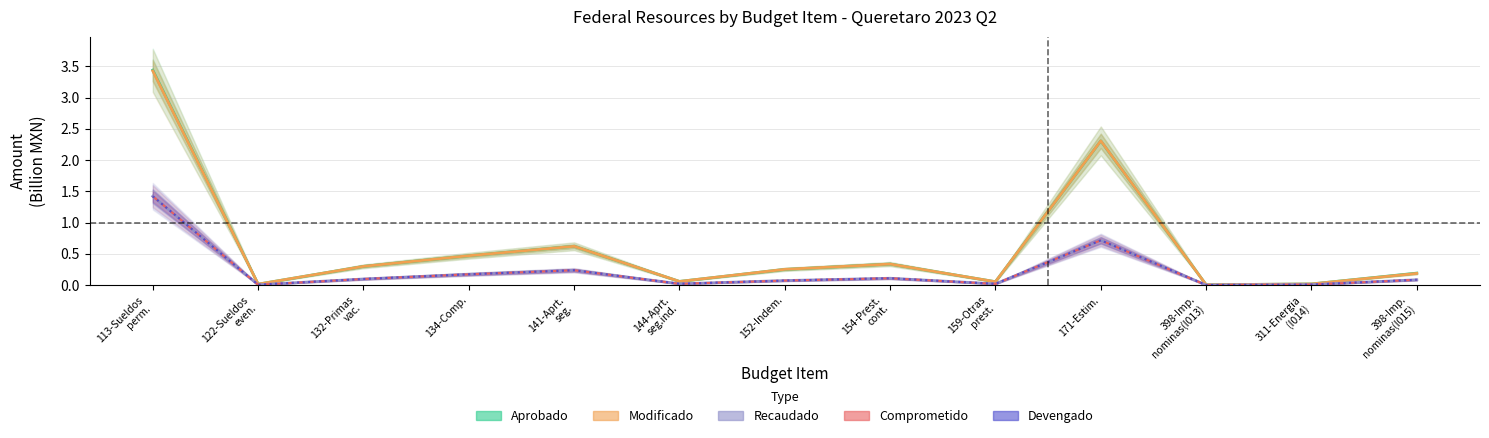

What is the sum of all Modificado values?

8.1